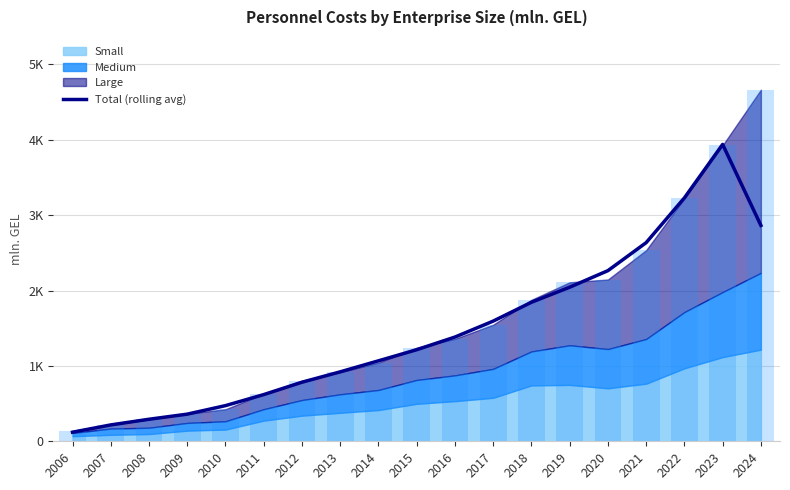

List the labels in order of value, smallest first.

2006, 2007, 2008, 2009, 2010, 2011, 2012, 2013, 2014, 2015, 2016, 2017, 2018, 2019, 2020, 2021, 2024, 2022, 2023